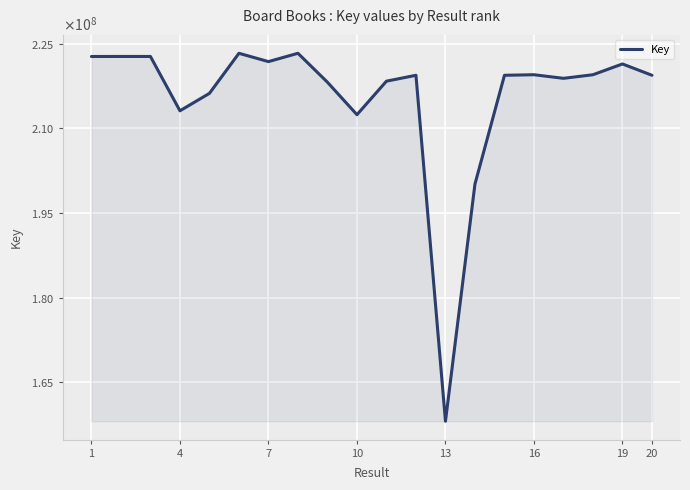

Is this an area chart (filled region under the line)?

Yes